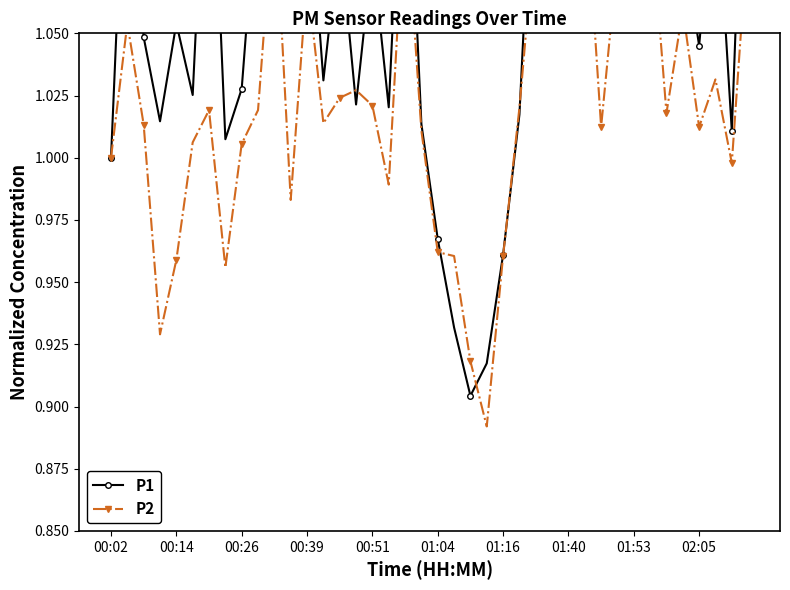

What is the maximum value shown in the chart?

1.3